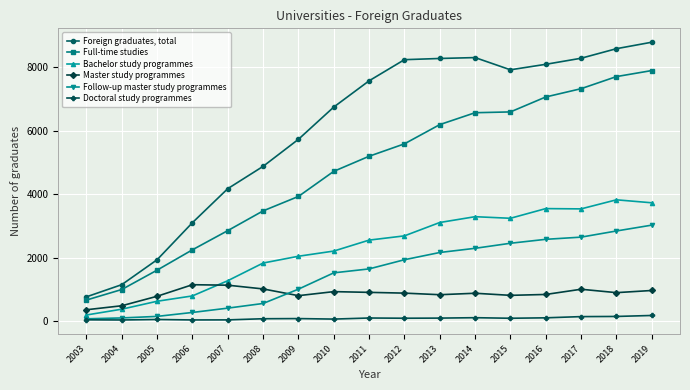

The value of Foreign graduates, total at 2014 is 8303. True or false?

True